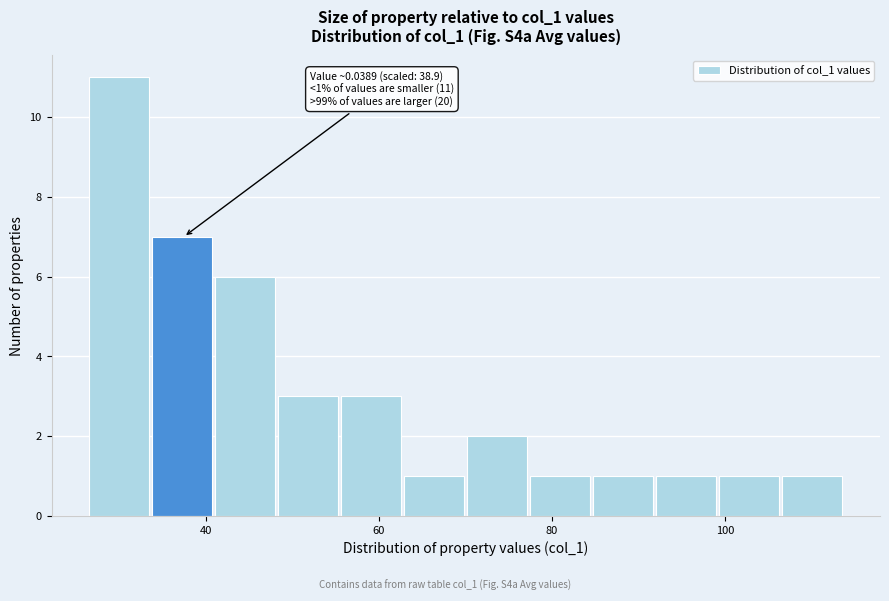

Around what value on the x-axis is the tallest bar? Give the approximate position of its centre, as read against the axis.

30